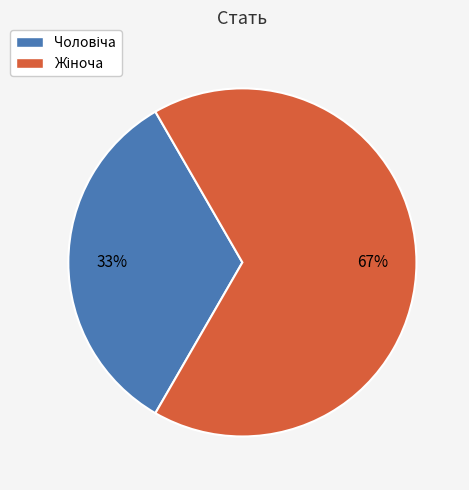

How many slices are in this pie chart?

2